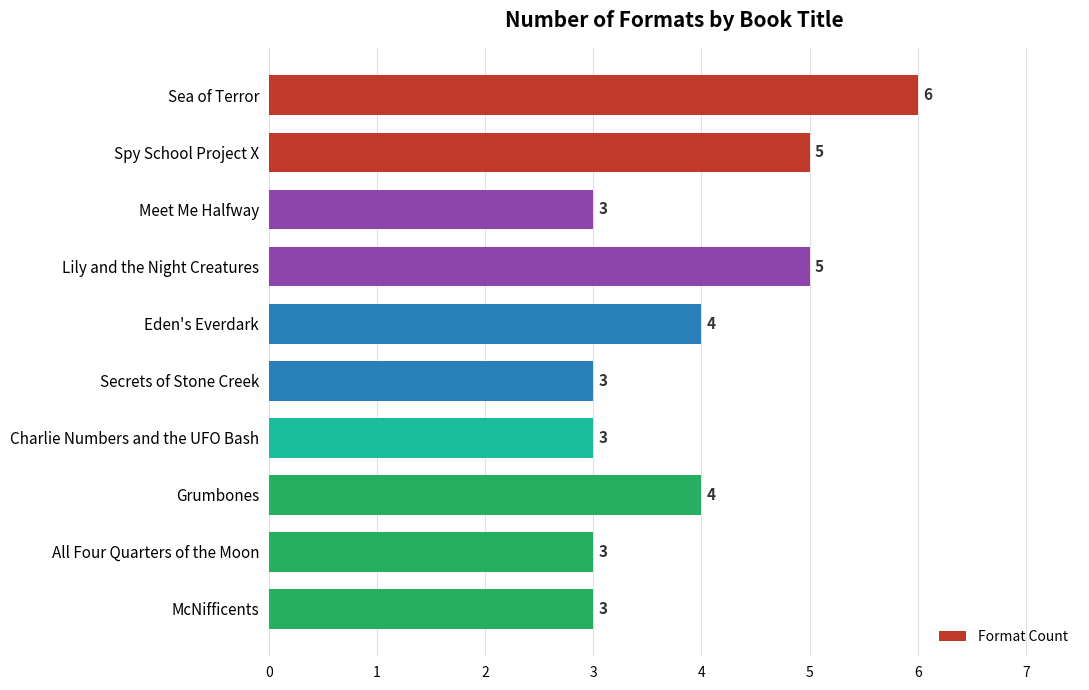

Is it true that the value at Sea of Terror is 6?

True